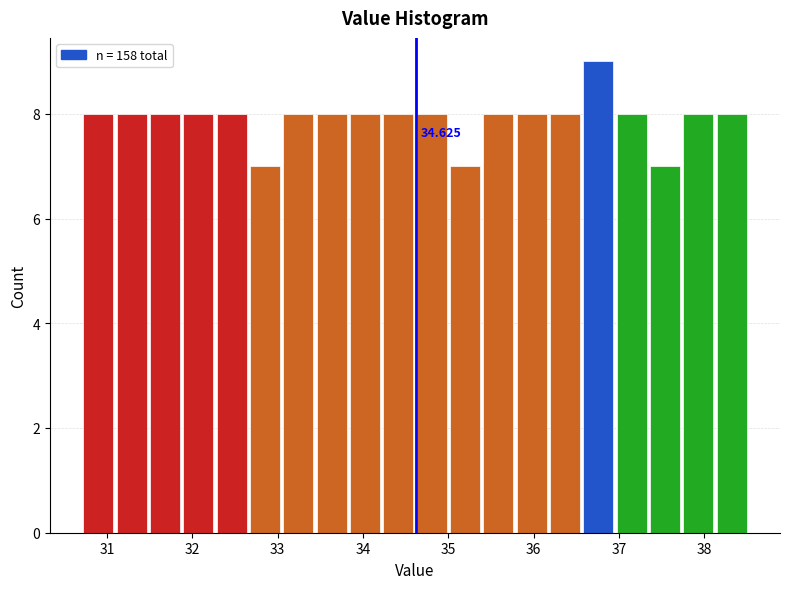

Around what value on the x-axis is the tallest bar? Give the approximate position of its centre, as read against the axis.

36.8